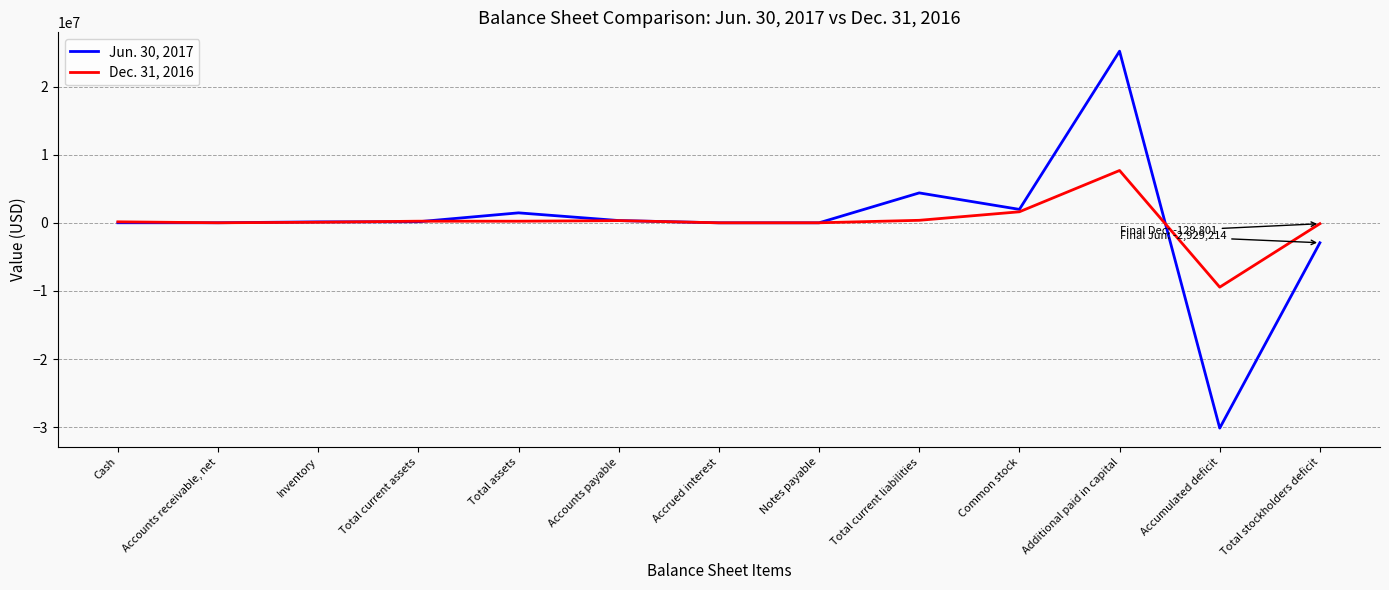

At which label does Dec. 31, 2016 reach its peak?

Additional paid in capital